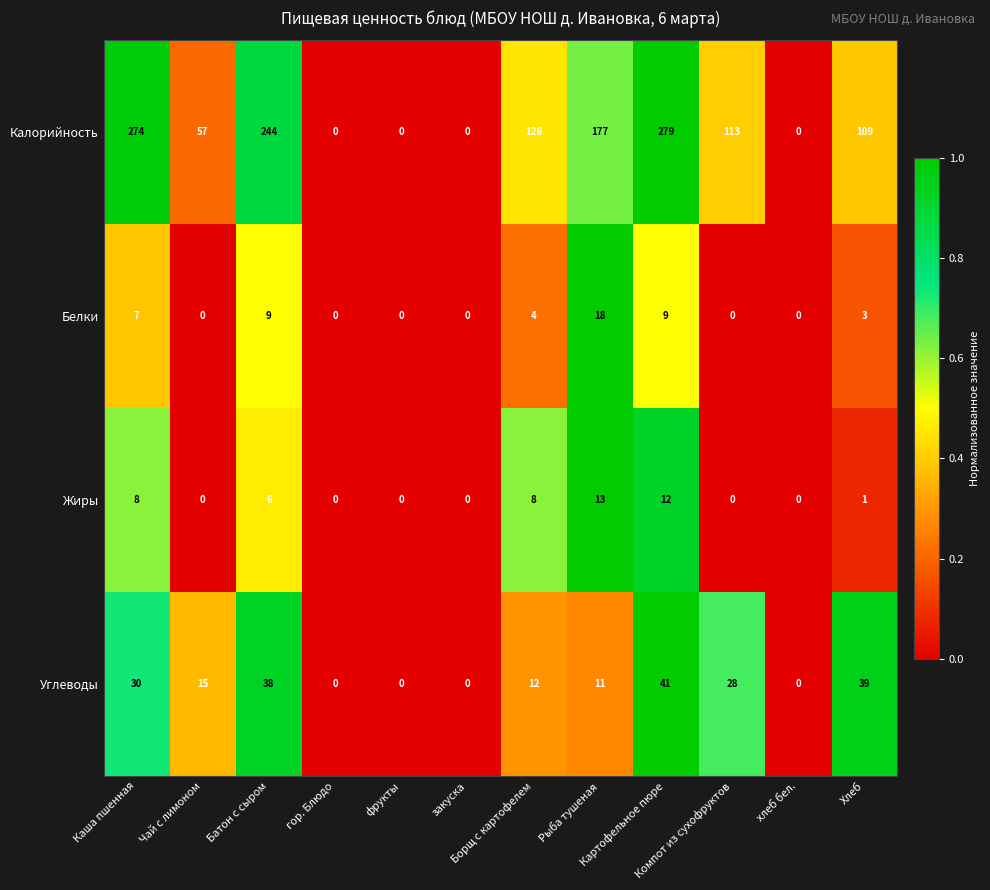

Which series has the largest range (max minus min)?

Калорийность